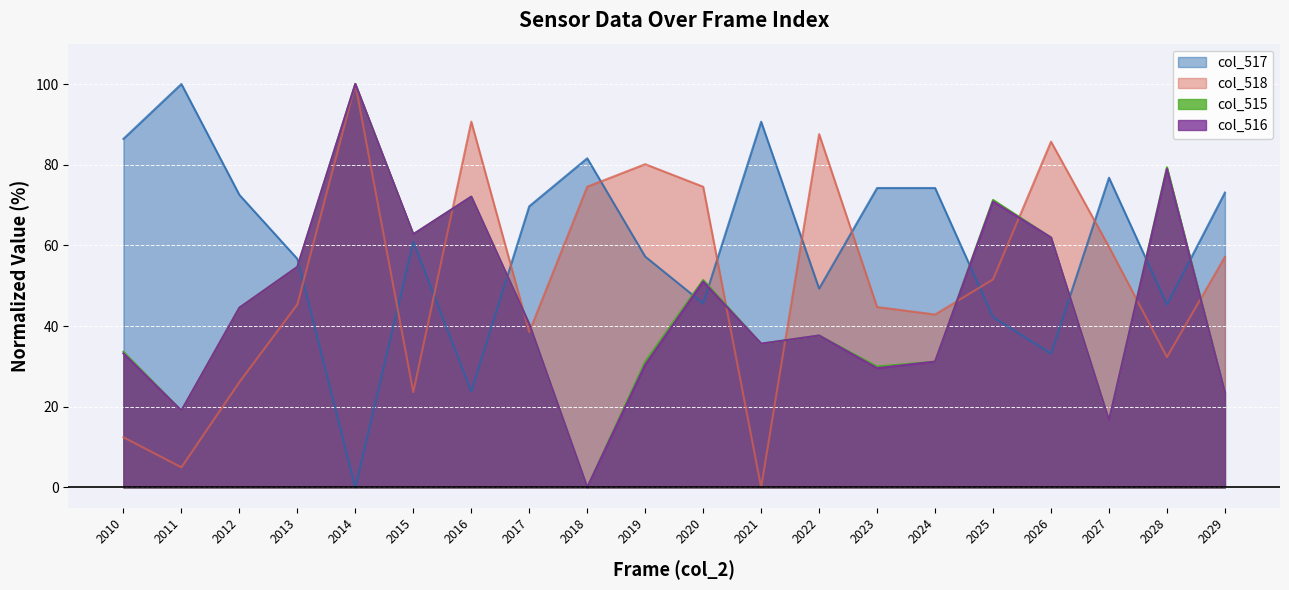

At 2028, list the series in order from smallest to largest.

col_518, col_517, col_516, col_515